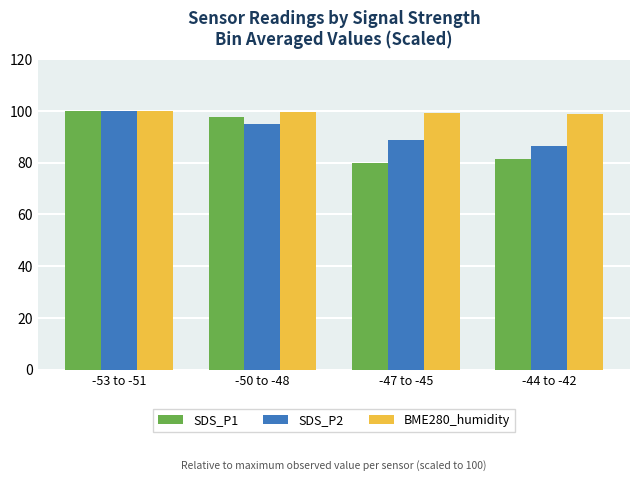

At how many categories does at least one series exceed 91?

4